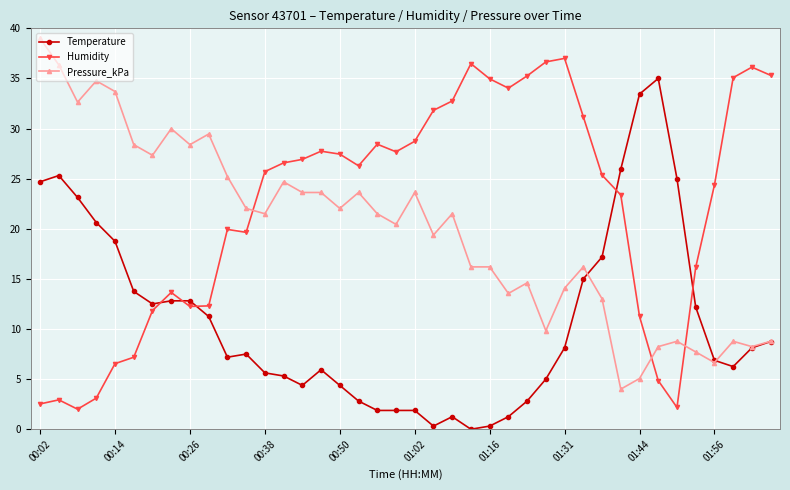

Which series has the largest total across all categories?

Humidity